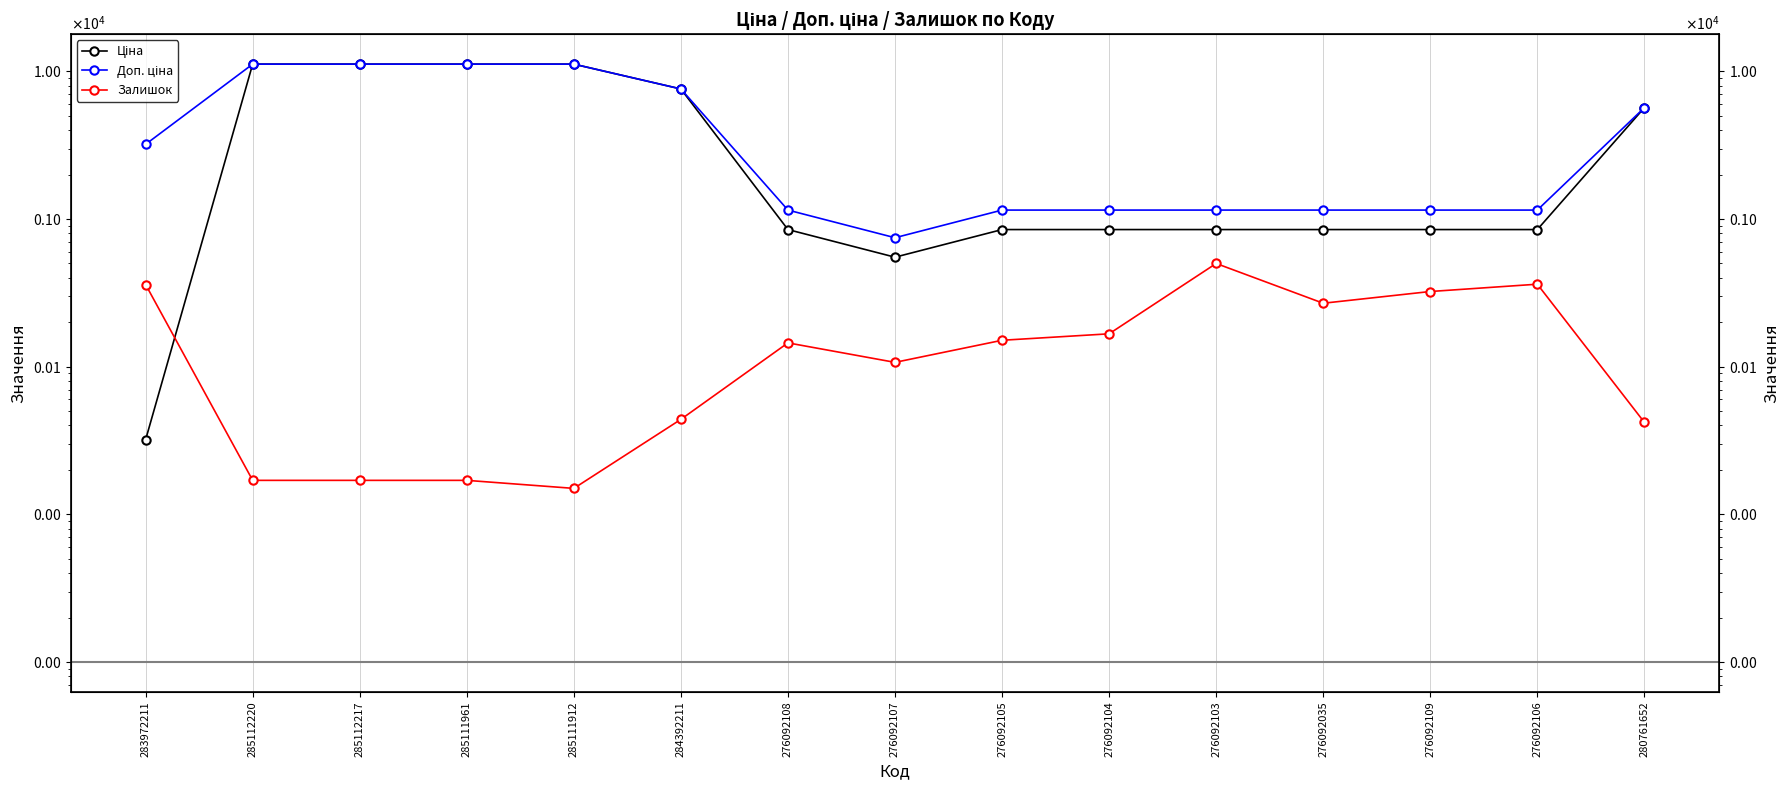

List the series in order of their peak value, highest first.

Ціна, Доп. ціна, Залишок